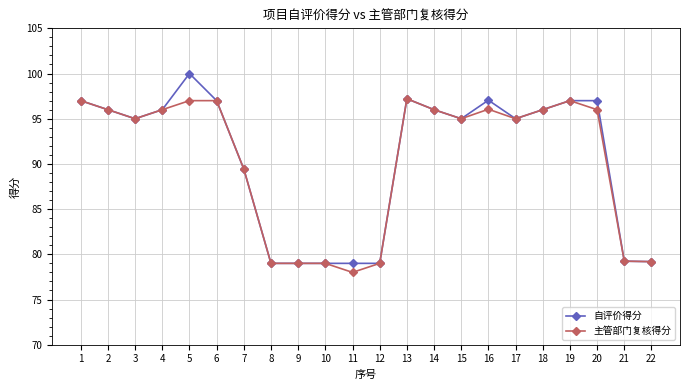

True or false: 自评价得分 has a value of 97.0 at 19.

True